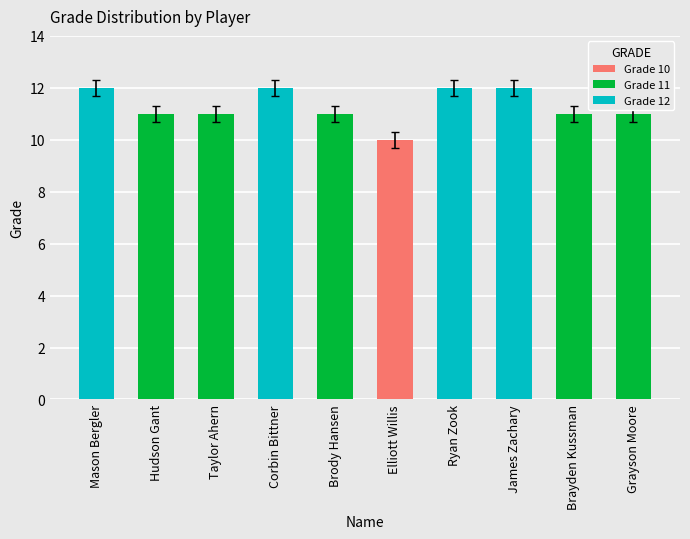

The value at Corbin Bittner is 5. True or false?

False